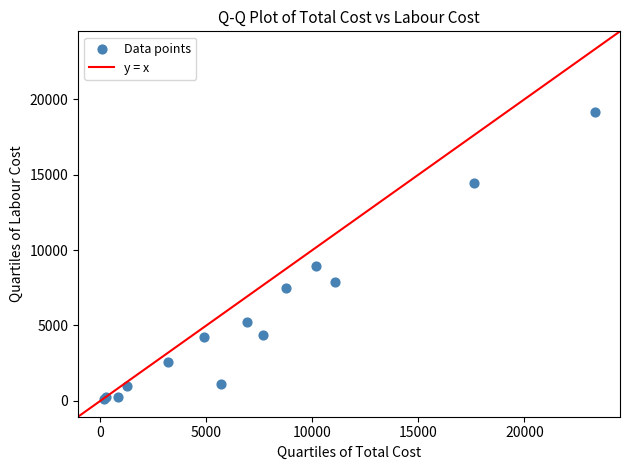

What Y value in the scatter plot is closest to 9634?

8923.4